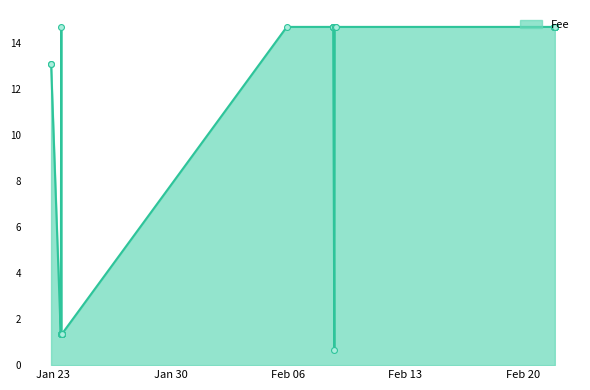

What is the change in value from 2019-02-21 20:54:02 to 2019-01-23 12:09:16?

-13.4